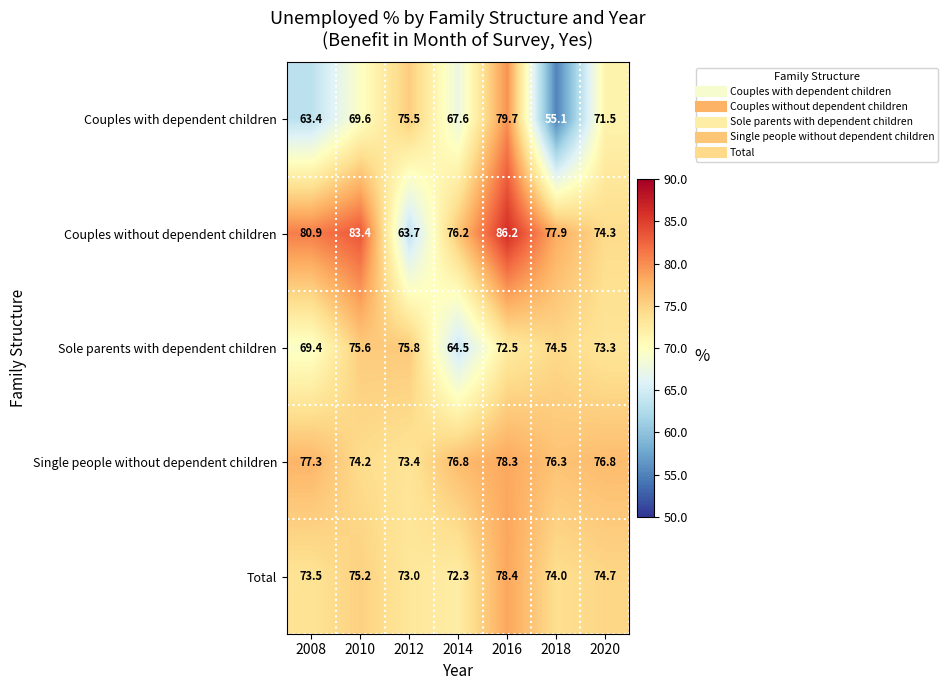

How many distinct data groups are displayed?

5